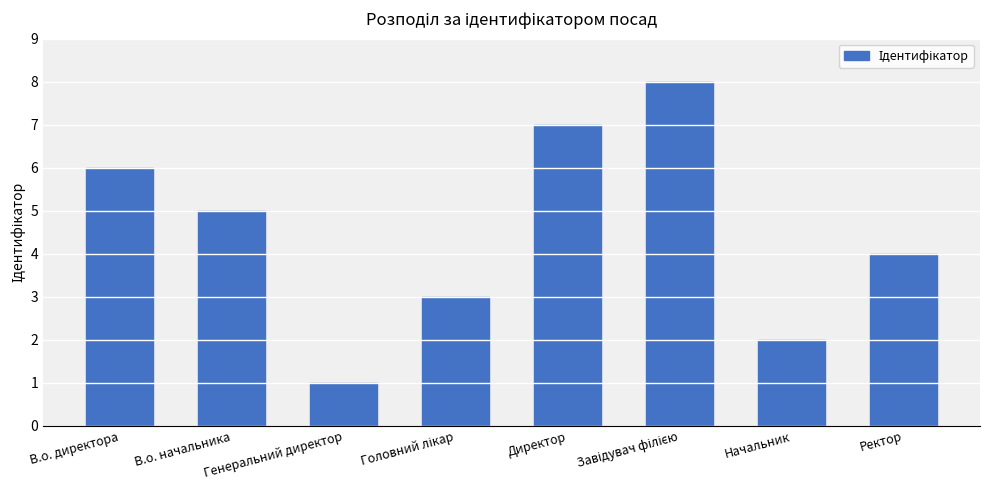

How many bars are there in total?

8